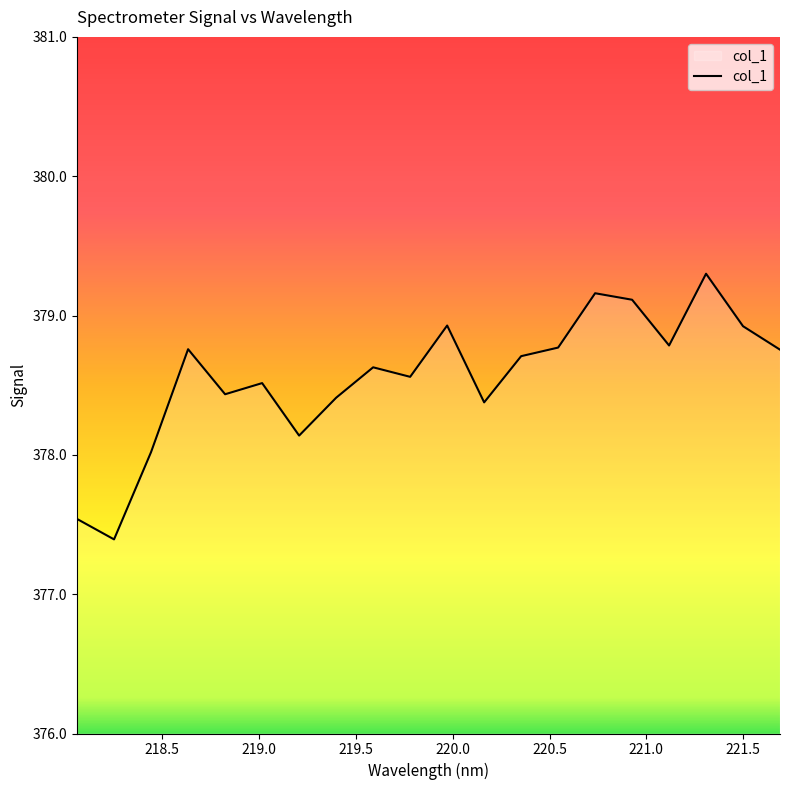

What is the difference between the maximum and minimum values?

1.9